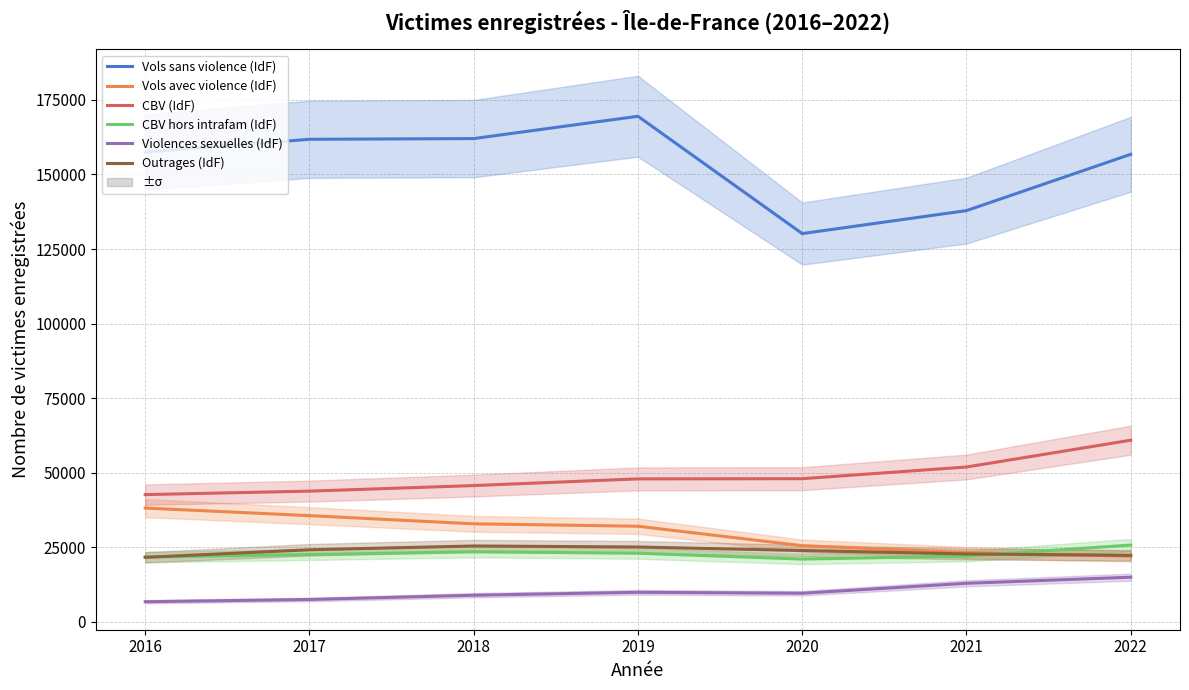

Is the value of Vols avec violence (IdF) at 2021 greater than the value of Outrages (IdF) at 2021?

Yes